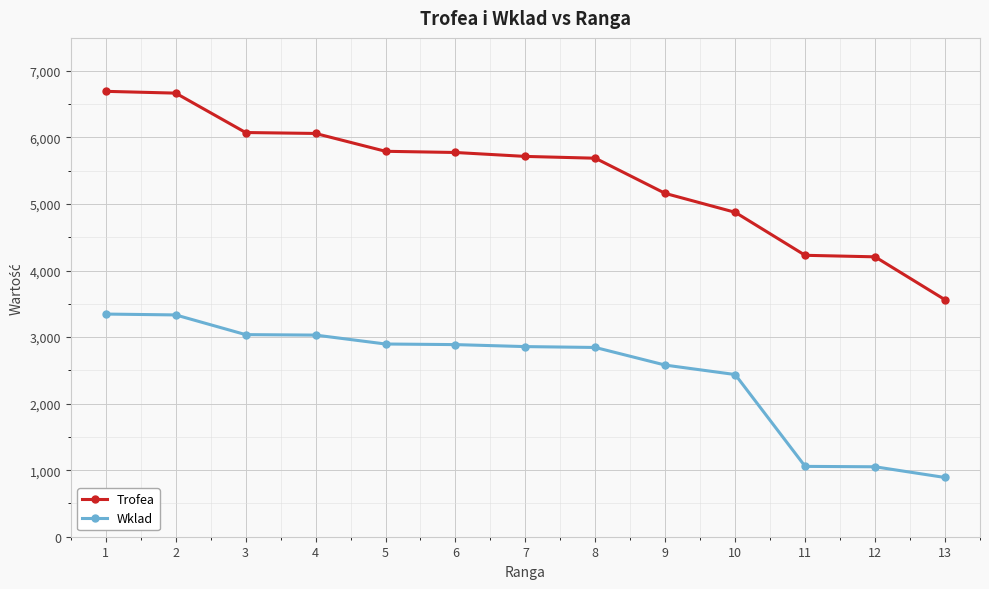

What is the total value across all series at 1?

10039